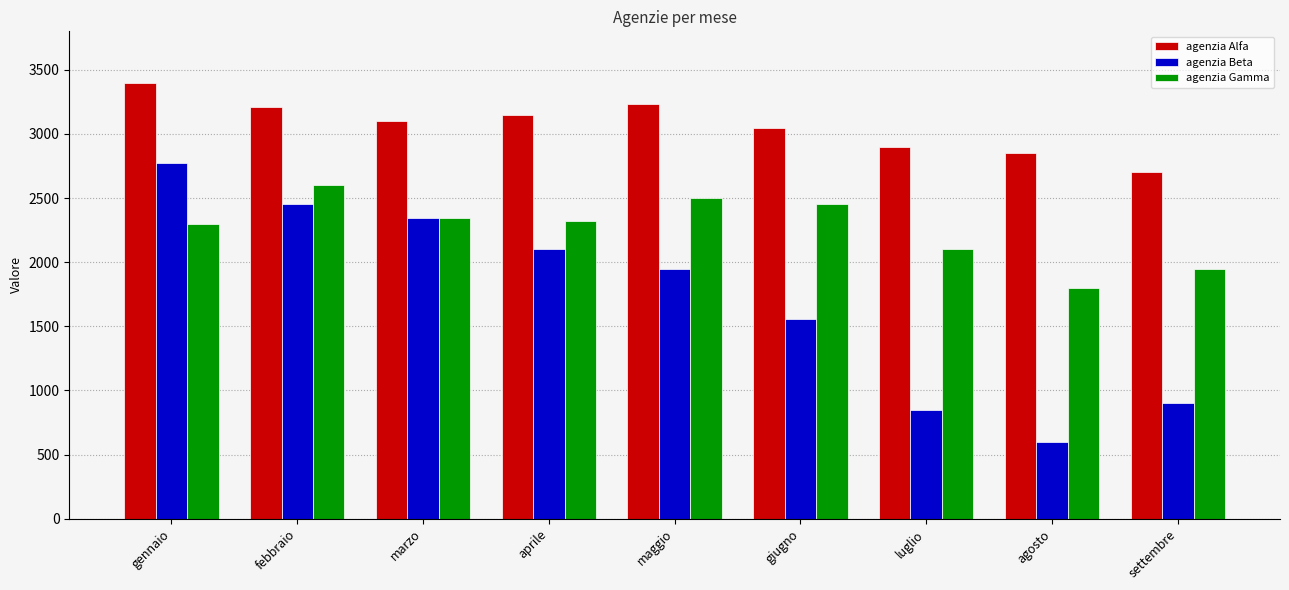

What is the greatest value displayed?

3400